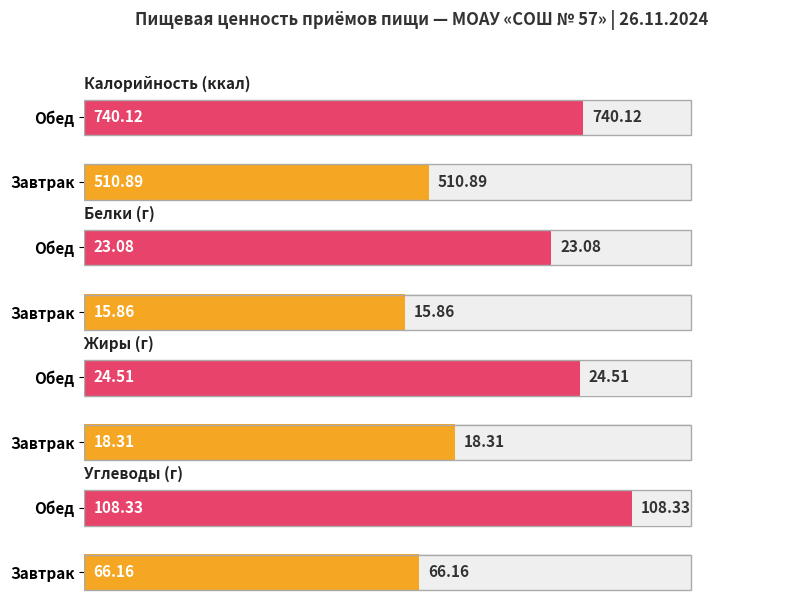

What is the label of the 2nd bar from the left?

Обед